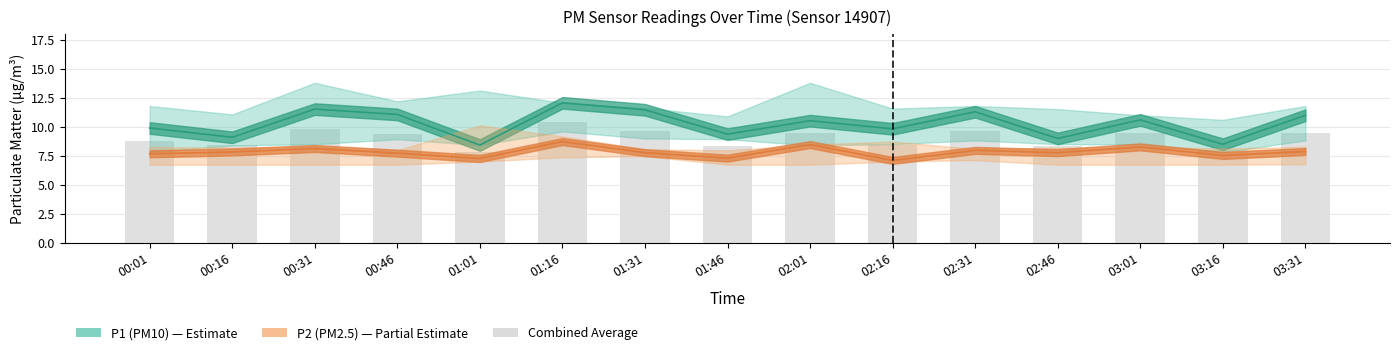

What position from the right is 00:31?

13